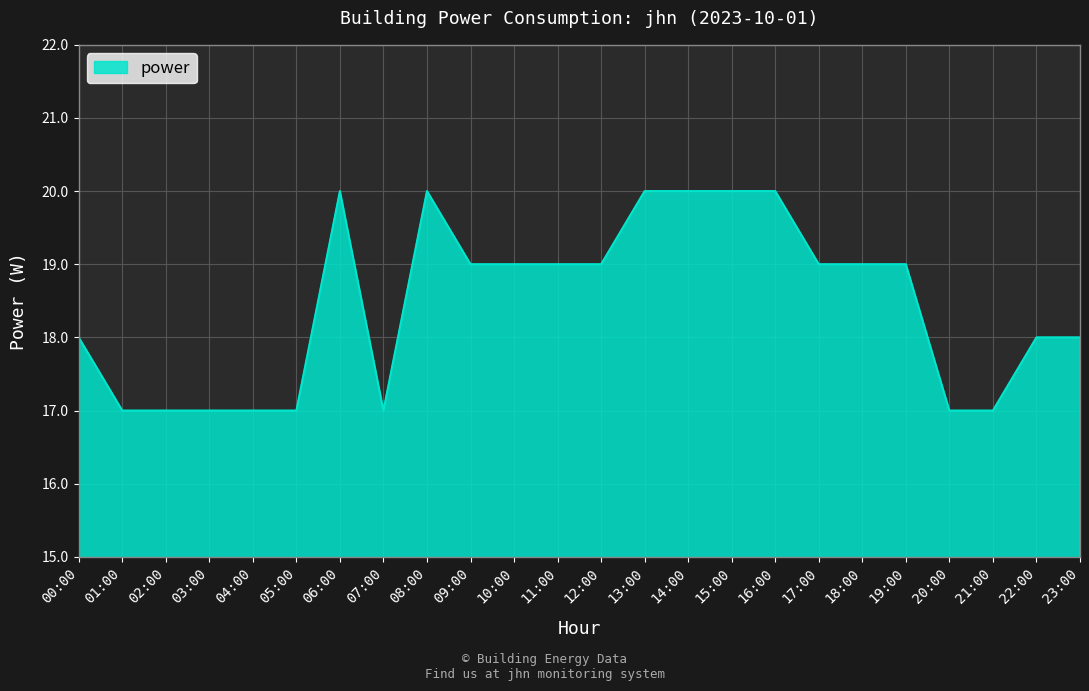

What position from the left is 09:00?

10